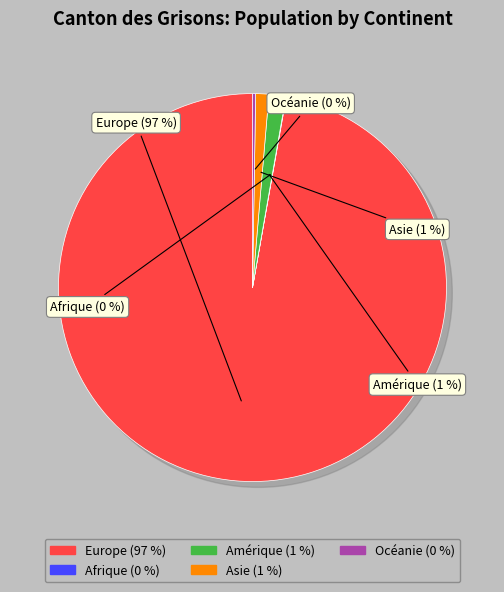

To the nearest percent, what is the combined percentage of Océanie and Europe?

97%